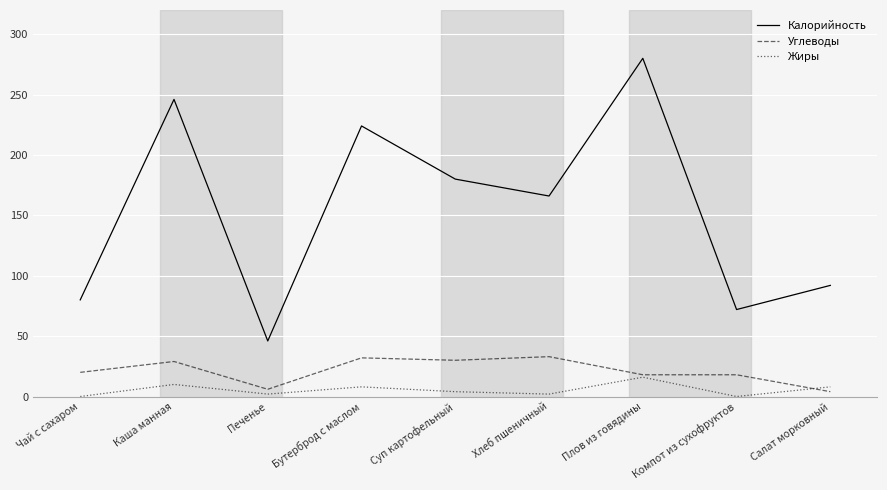

How many series are shown in this chart?

3